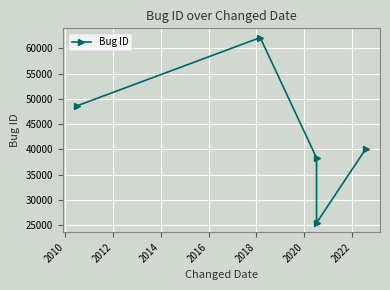

Which has a higher value, 2016 or 2014?

2016